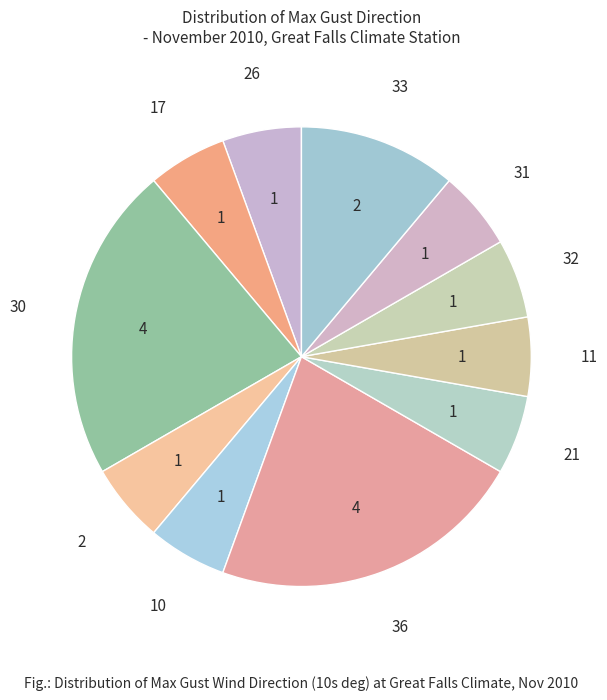

Between 33 and 21, which is larger?

33